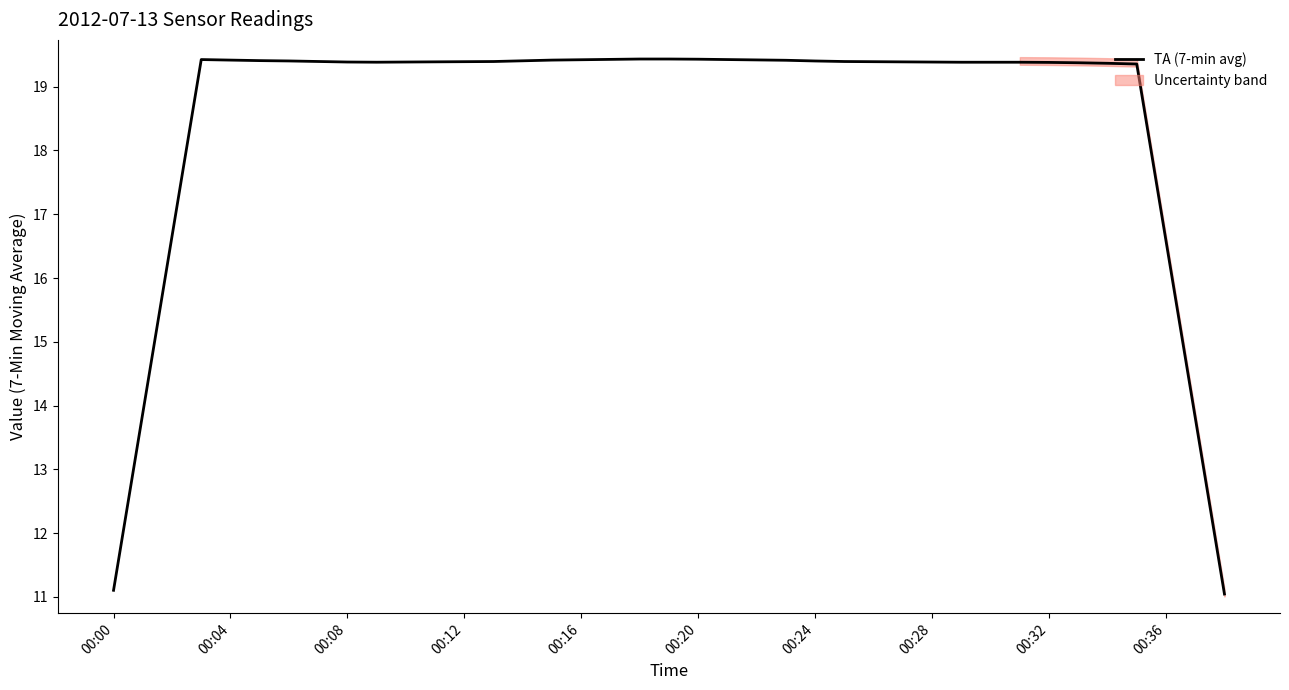

What is the label of the 32nd point from the left?

31